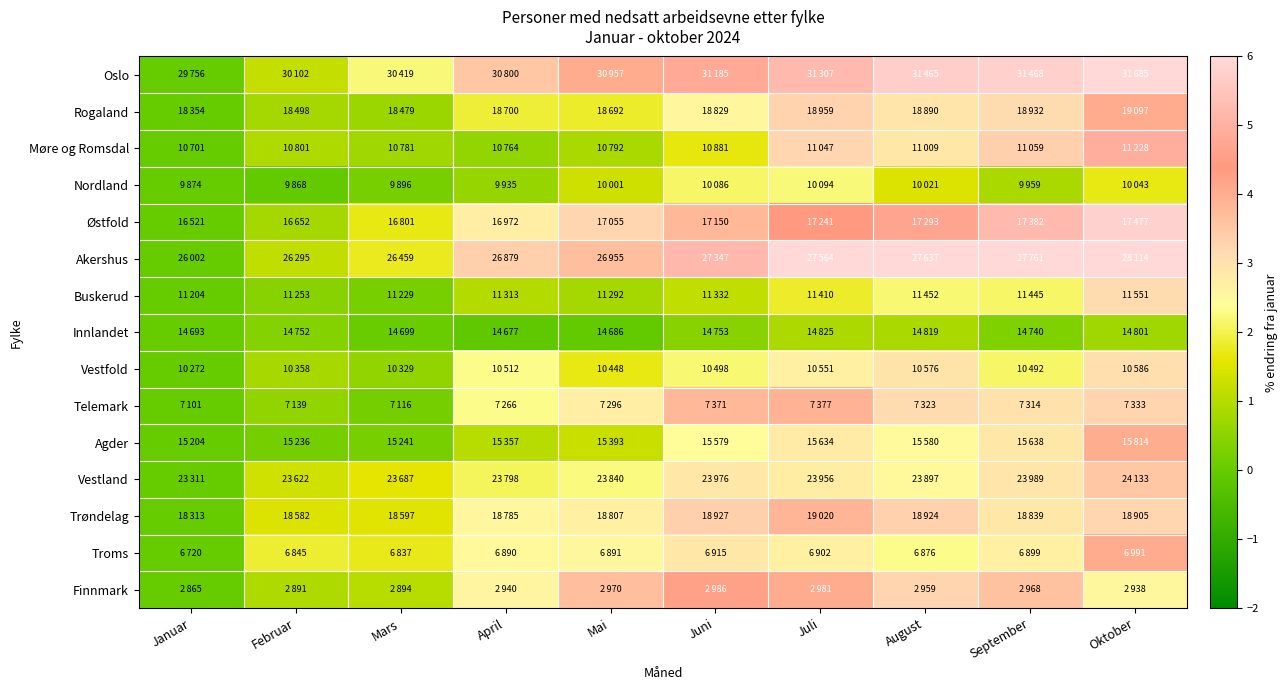

What is the maximum value shown in the chart?

8.1